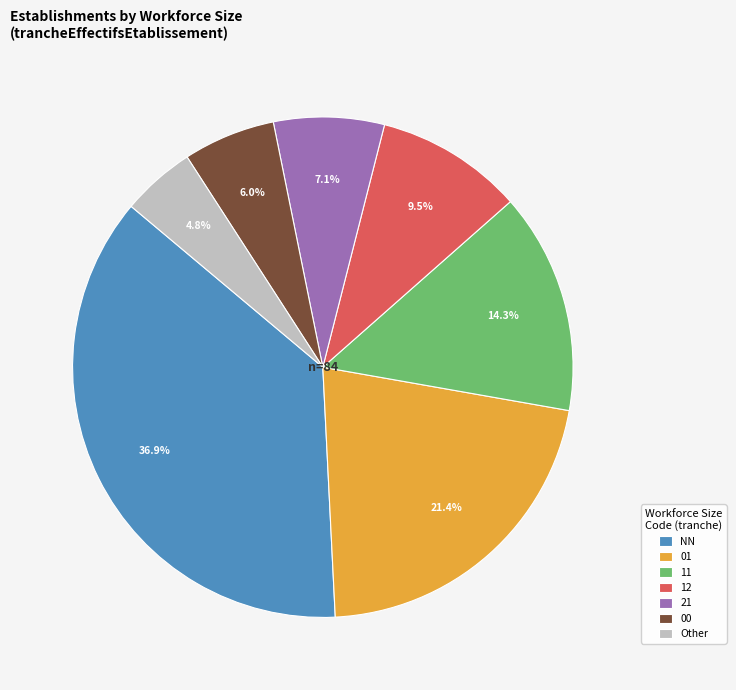

How many segments does this pie chart have?

7